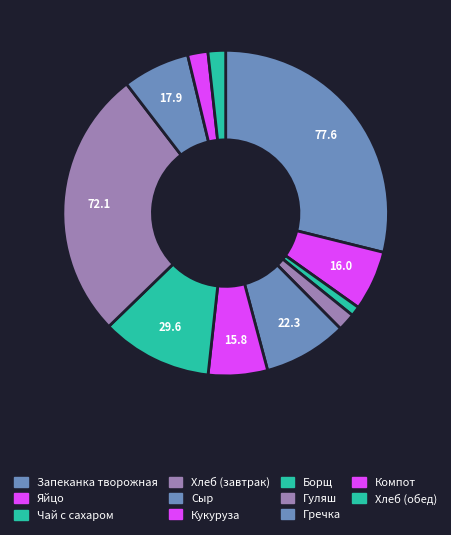

To the nearest percent, what portion does Кукуруза represent?

6%